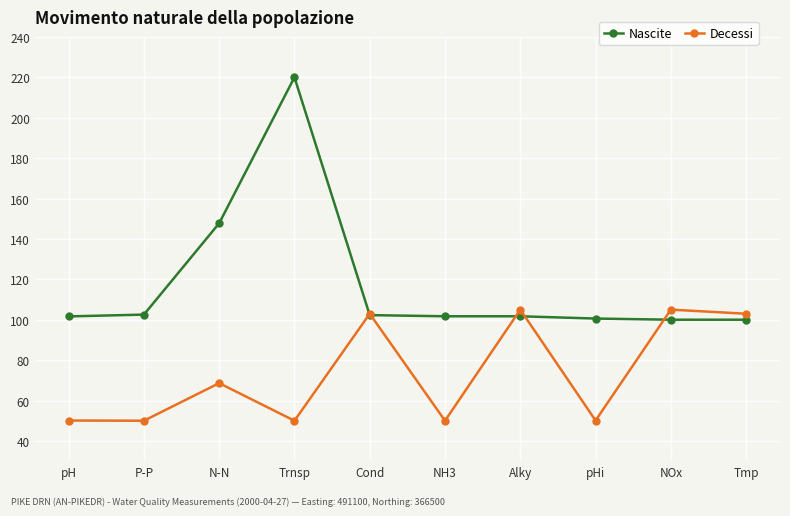

Which series has the widest spread of values?

Nascite